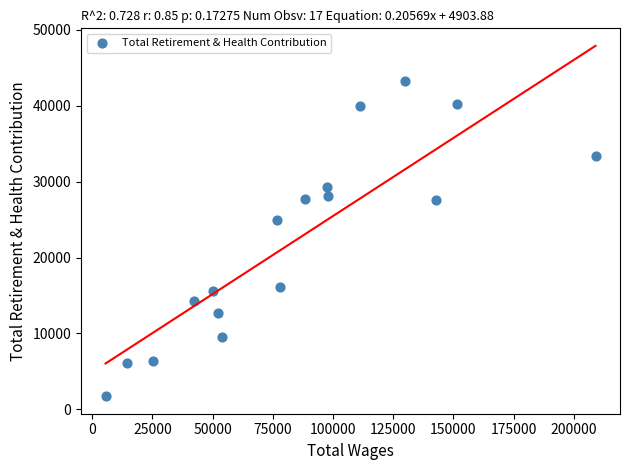

What is the range of X values (max minus min)?

203483